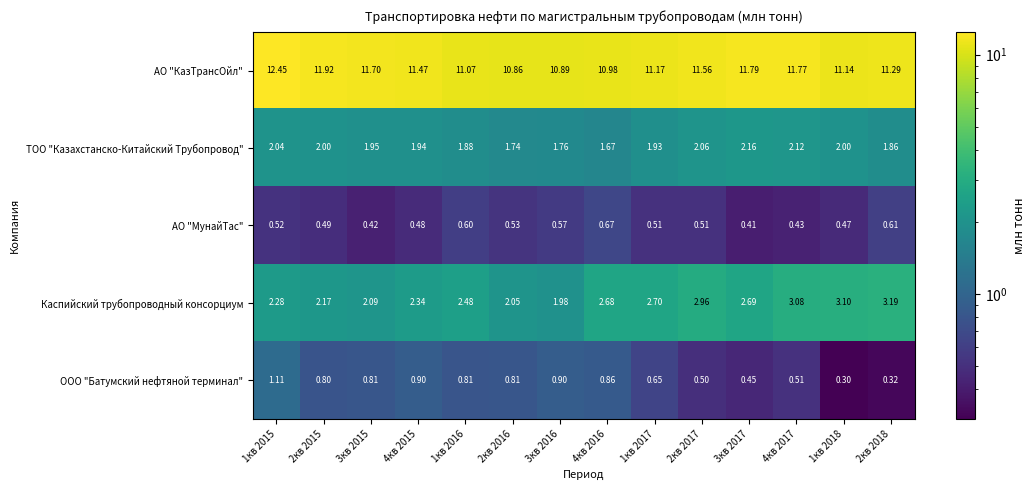

Is the value of ТОО "Казахстанско-Китайский Трубопровод" at 3кв 2017 greater than the value of АО "КазТрансОйл" at 1кв 2015?

No